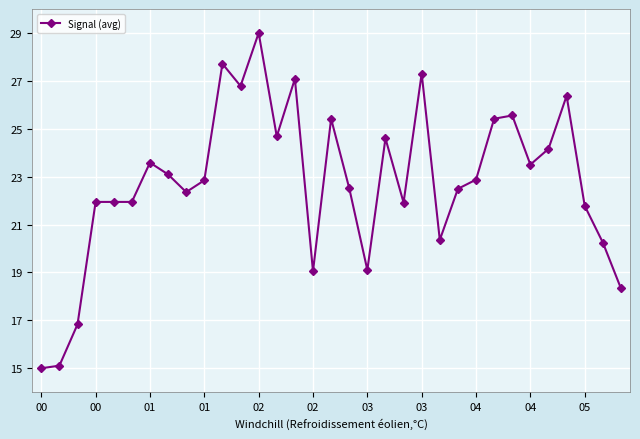

What is the value of the 15th point from the left?

27.1